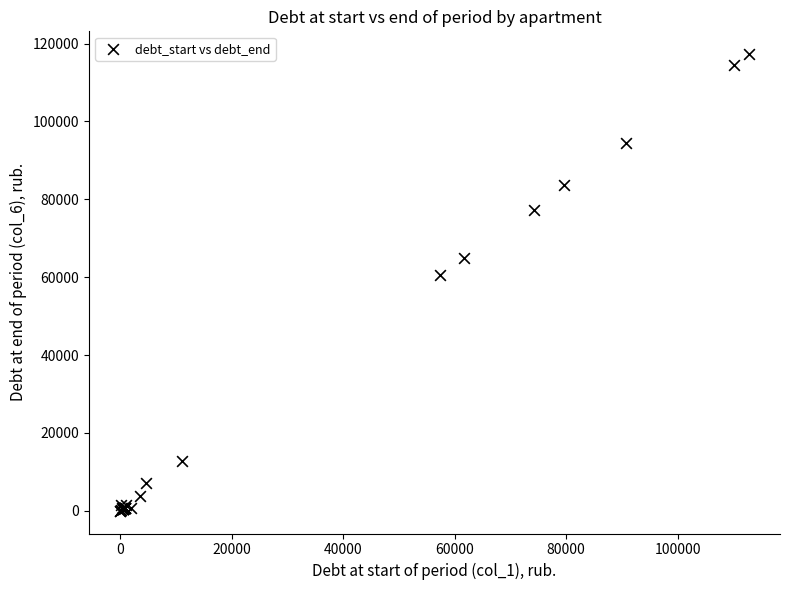

What Y value in the scatter plot is closest to 58650?

60615.9